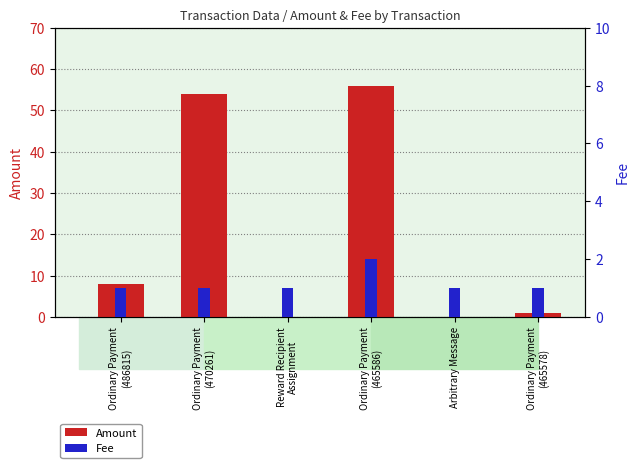

Rank the series by their average value, from lowest to highest.

Fee, Amount